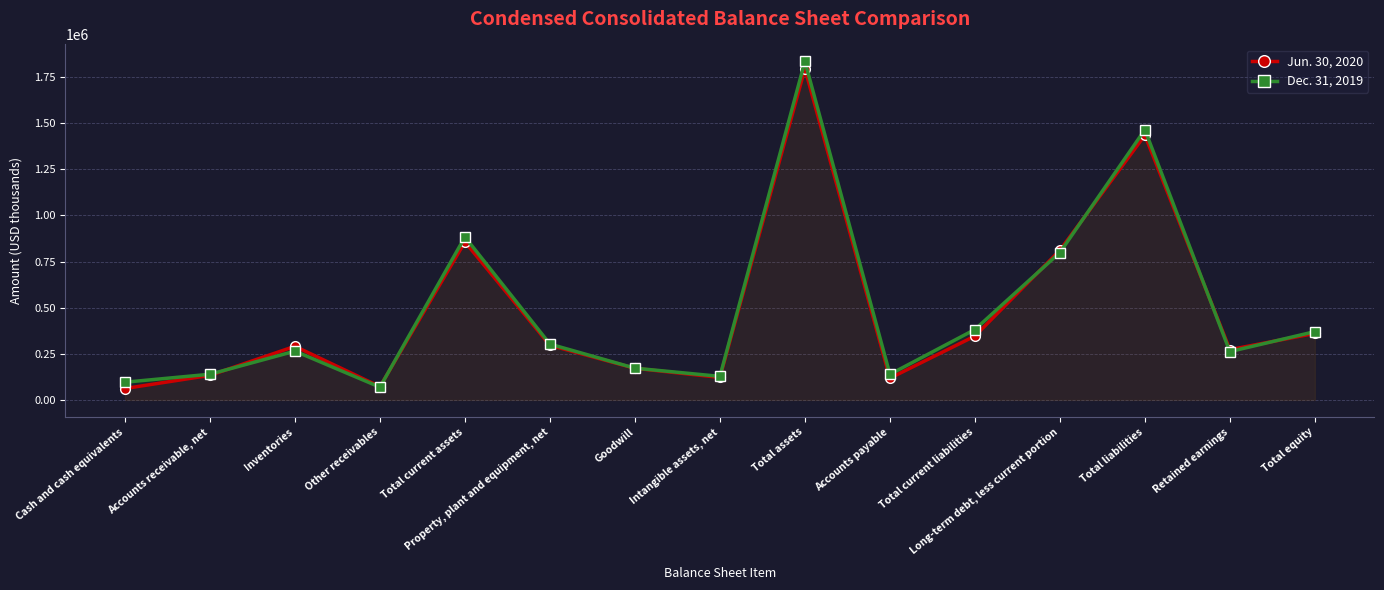

True or false: Jun. 30, 2020 and Dec. 31, 2019 cross at least once.

True